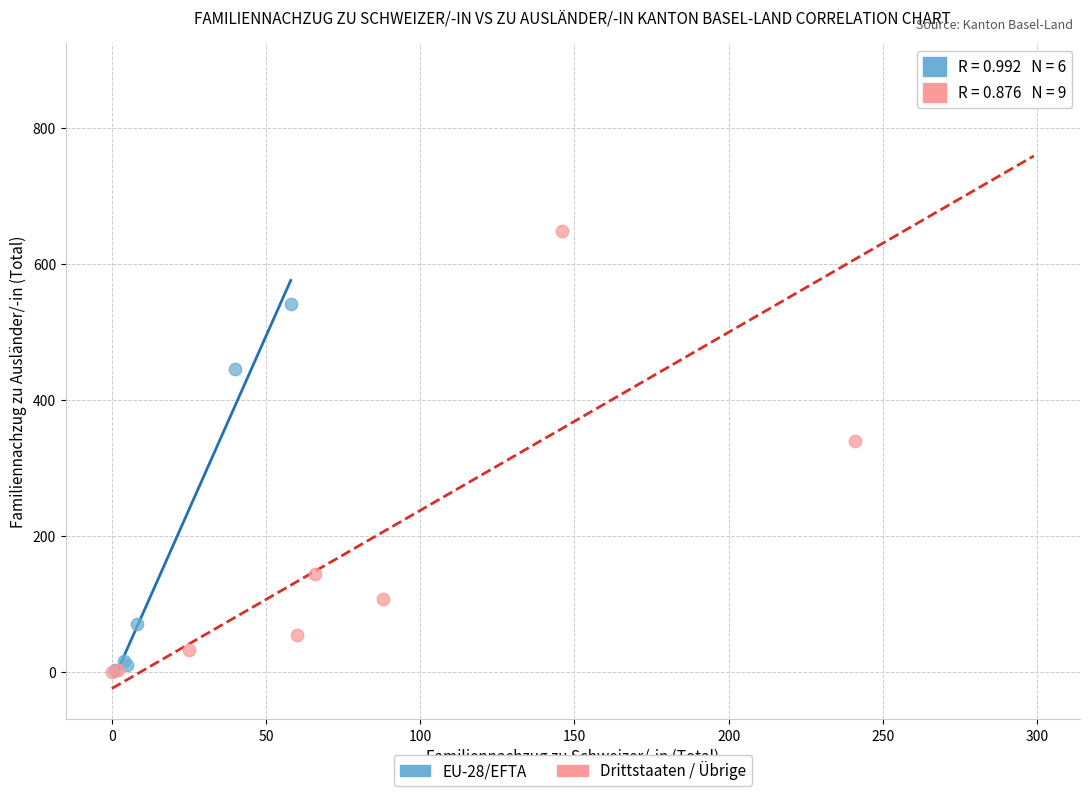

Which series reaches the maximum Y coordinate?

Drittstaaten / Übrige